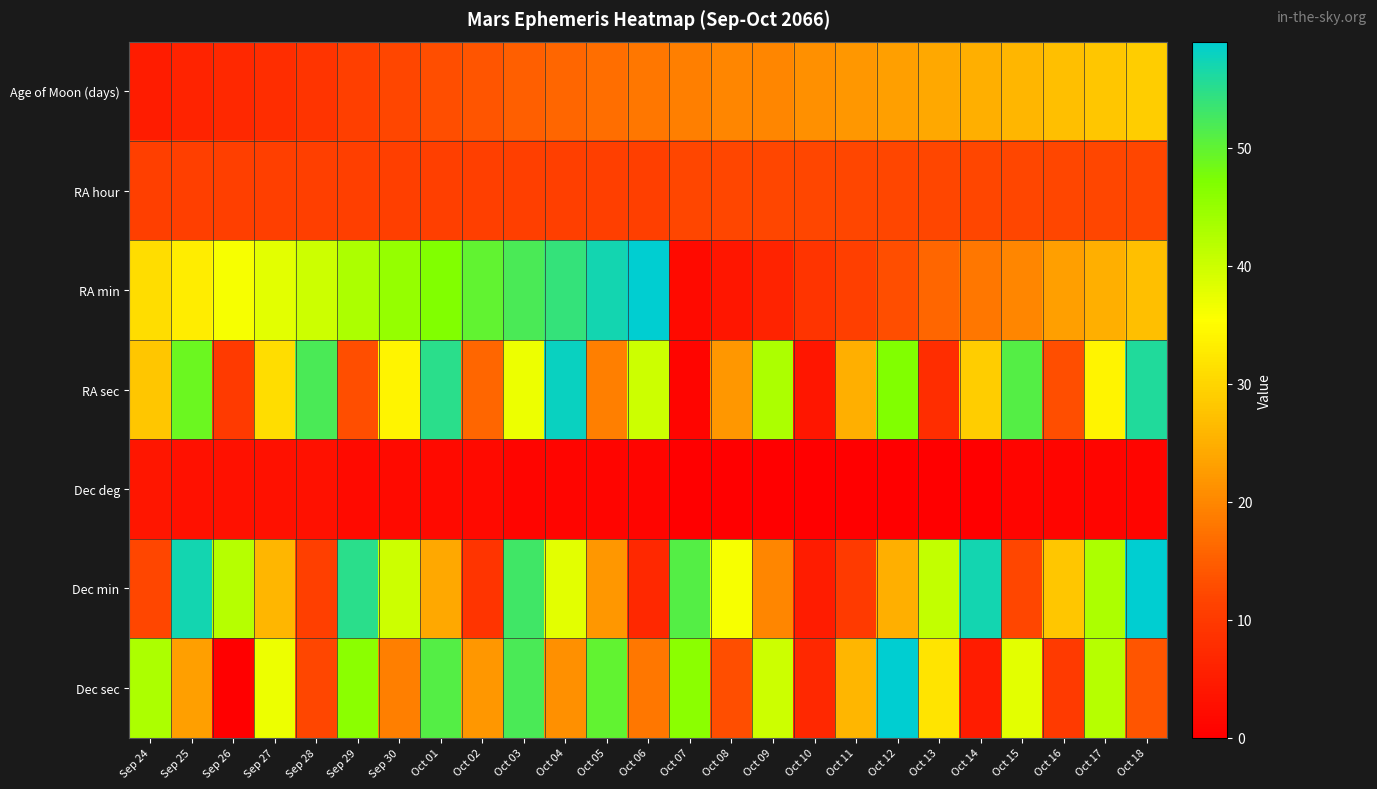

Reading left to right, extract all data points from this chart.

Age of Moon (days): Sep 24=5	Sep 25=6	Sep 26=7	Sep 27=8	Sep 28=9	Sep 29=11	Sep 30=12	Oct 01=13	Oct 02=14	Oct 03=15	Oct 04=16	Oct 05=17	Oct 06=18	Oct 07=19	Oct 08=20	Oct 09=20	Oct 10=21	Oct 11=22	Oct 12=23	Oct 13=24	Oct 14=25	Oct 15=26	Oct 16=27	Oct 17=28	Oct 18=29
RA hour: Sep 24=11	Sep 25=11	Sep 26=11	Sep 27=11	Sep 28=11	Sep 29=11	Sep 30=11	Oct 01=11	Oct 02=11	Oct 03=11	Oct 04=11	Oct 05=11	Oct 06=11	Oct 07=12	Oct 08=12	Oct 09=12	Oct 10=12	Oct 11=12	Oct 12=12	Oct 13=12	Oct 14=12	Oct 15=12	Oct 16=12	Oct 17=12	Oct 18=12
RA min: Sep 24=31	Sep 25=33	Sep 26=36	Sep 27=38	Sep 28=40	Sep 29=43	Sep 30=45	Oct 01=47	Oct 02=50	Oct 03=52	Oct 04=54	Oct 05=57	Oct 06=59	Oct 07=2	Oct 08=4	Oct 09=6	Oct 10=9	Oct 11=11	Oct 12=13	Oct 13=16	Oct 14=18	Oct 15=20	Oct 16=23	Oct 17=25	Oct 18=27
RA sec: Sep 24=28	Sep 25=49	Sep 26=10	Sep 27=31	Sep 28=52	Sep 29=13	Sep 30=34	Oct 01=55	Oct 02=16	Oct 03=37	Oct 04=58	Oct 05=19	Oct 06=40	Oct 07=1	Oct 08=22	Oct 09=43	Oct 10=4	Oct 11=25	Oct 12=47	Oct 13=8	Oct 14=29	Oct 15=51	Oct 16=13	Oct 17=34	Oct 18=56
Dec deg: Sep 24=4	Sep 25=3	Sep 26=3	Sep 27=3	Sep 28=3	Sep 29=2	Sep 30=2	Oct 01=2	Oct 02=2	Oct 03=1	Oct 04=1	Oct 05=1	Oct 06=1	Oct 07=0	Oct 08=0	Oct 09=0	Oct 10=0	Oct 11=0	Oct 12=0	Oct 13=0	Oct 14=0	Oct 15=1	Oct 16=1	Oct 17=1	Oct 18=1
Dec min: Sep 24=12	Sep 25=57	Sep 26=42	Sep 27=26	Sep 28=11	Sep 29=55	Sep 30=40	Oct 01=24	Oct 02=9	Oct 03=53	Oct 04=38	Oct 05=22	Oct 06=7	Oct 07=51	Oct 08=36	Oct 09=20	Oct 10=5	Oct 11=10	Oct 12=25	Oct 13=41	Oct 14=57	Oct 15=12	Oct 16=28	Oct 17=43	Oct 18=59
Dec sec: Sep 24=43	Sep 25=23	Sep 26=0	Sep 27=37	Sep 28=12	Sep 29=46	Sep 30=19	Oct 01=51	Oct 02=22	Oct 03=52	Oct 04=21	Oct 05=50	Oct 06=18	Oct 07=46	Oct 08=13	Oct 09=40	Oct 10=7	Oct 11=26	Oct 12=59	Oct 13=32	Oct 14=5	Oct 15=38	Oct 16=10	Oct 17=42	Oct 18=14